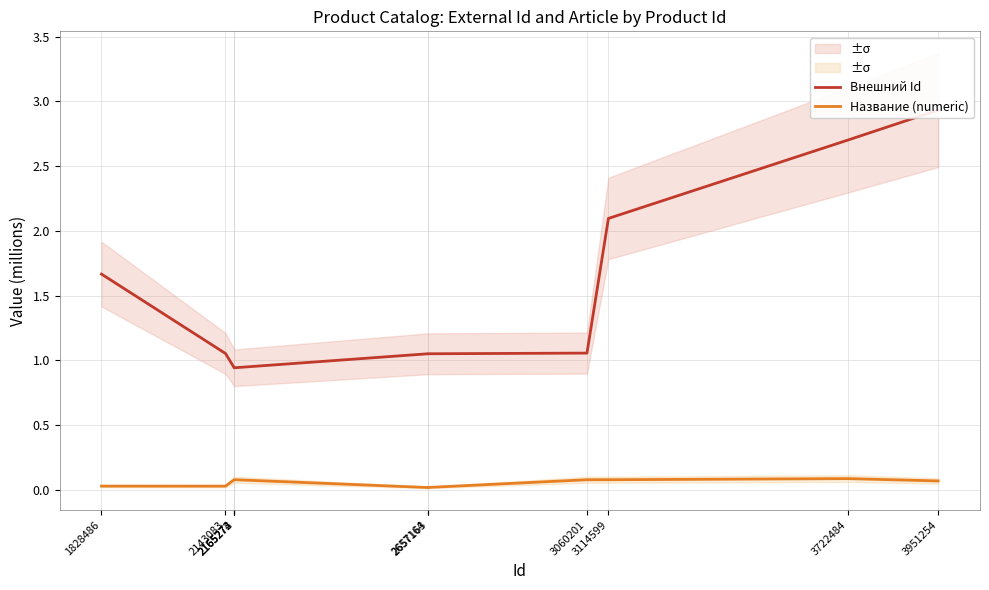

True or false: Внешний Id and Название (numeric) cross at least once.

False